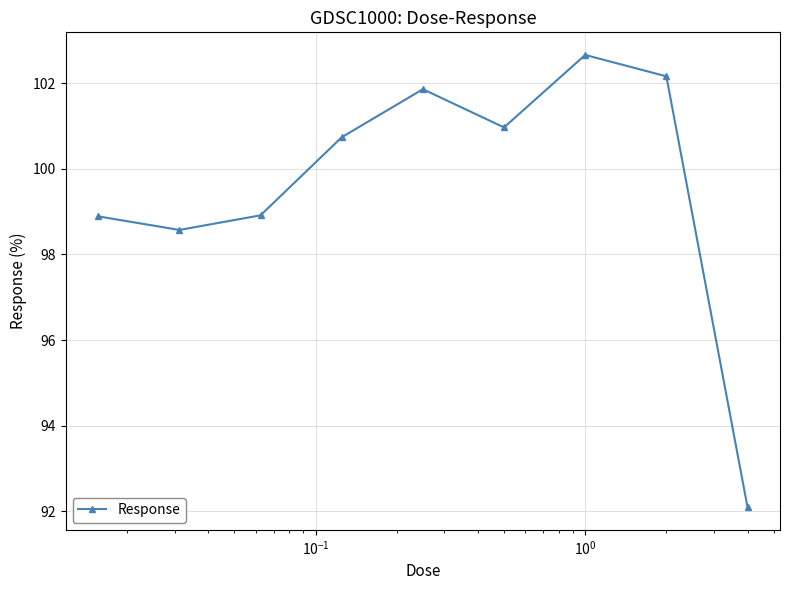

True or false: the data has more than 2 interior local peaks.

False